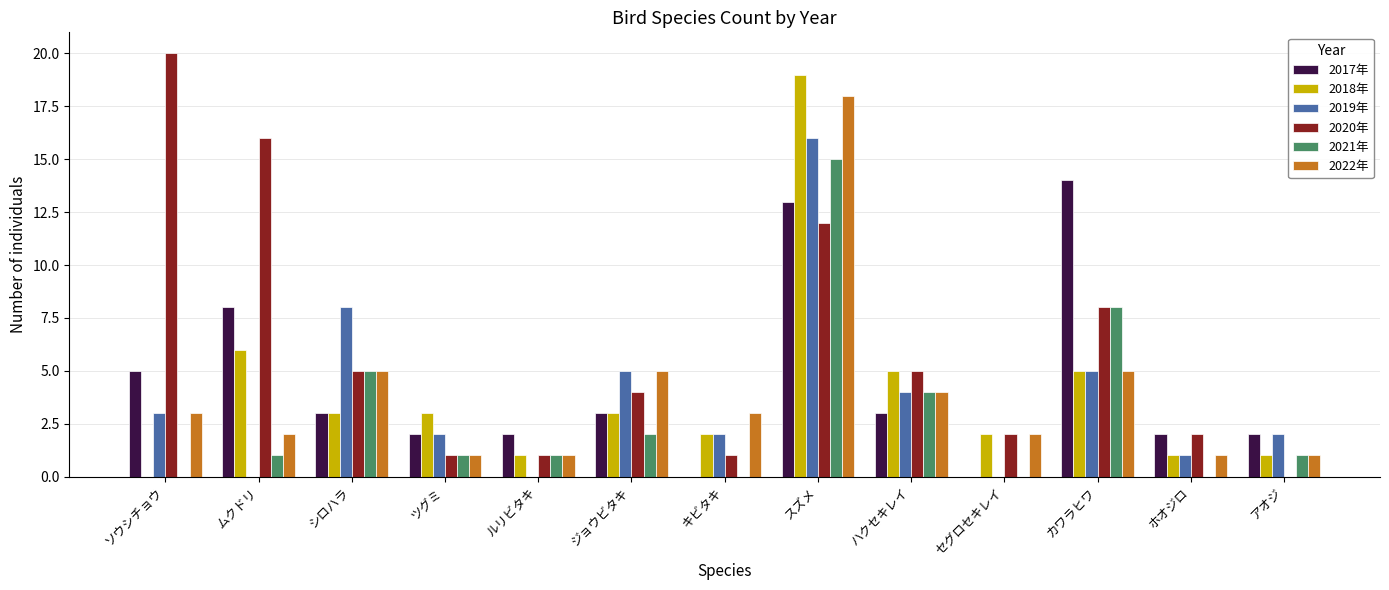

Between セグロセキレイ and カワラヒワ, which series saw the biggest shift?

2017年